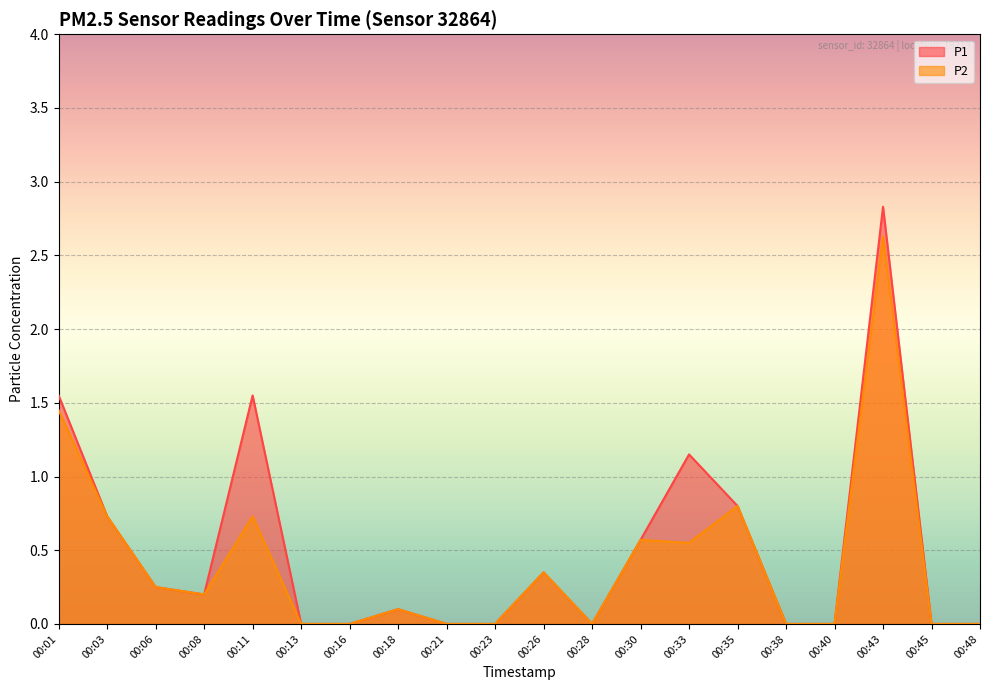

Reading left to right, transcribe all the data shown in this chart.

P1: 1.6	0.7	0.2	0.2	1.6	0.0	0.0	0.1	0.0	0.0	0.3	0.0	0.6	1.1	0.8	0.0	0.0	2.8	0.0	0.0
P2: 1.4	0.7	0.2	0.2	0.7	0.0	0.0	0.1	0.0	0.0	0.3	0.0	0.6	0.6	0.8	0.0	0.0	2.6	0.0	0.0